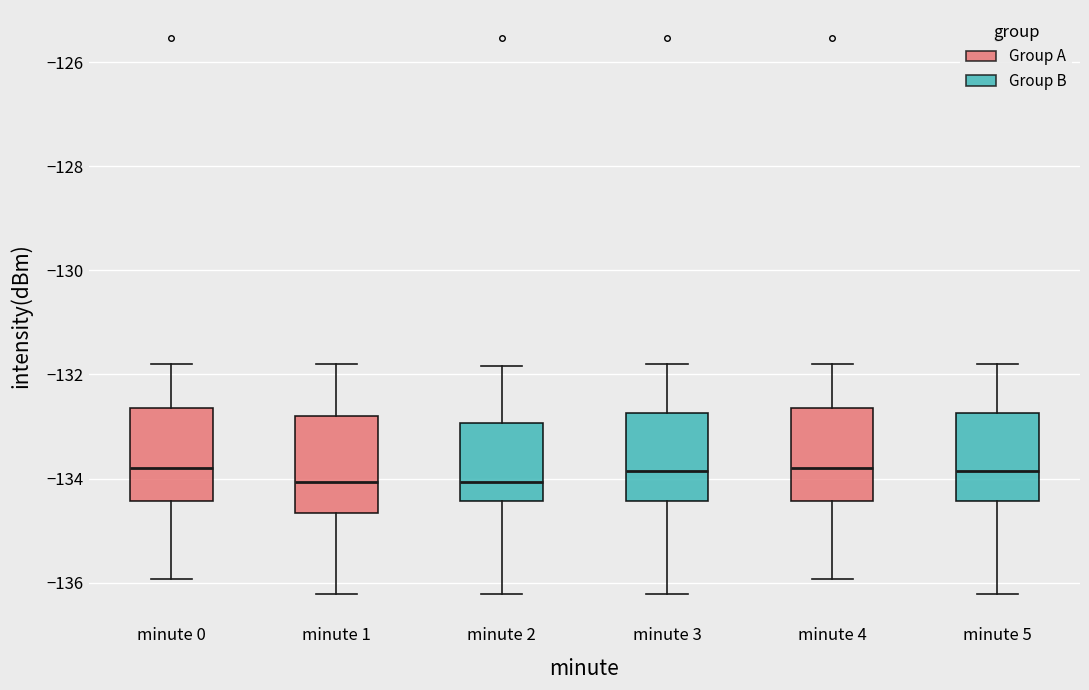

Reading left to right, transcribe this box plot: for each box, give where its median line is, the range the box spans, and where its two whiskers end, as read against the y-axis. The values are not printed on the chart, so give them approximately, as read against the axis.

minute 0: median -133.8, box -134.4 to -132.6, whiskers -136.0 to -131.8
minute 1: median -134.0, box -134.6 to -132.8, whiskers -136.2 to -131.8
minute 2: median -134.0, box -134.4 to -133.0, whiskers -136.2 to -131.8
minute 3: median -133.8, box -134.4 to -132.8, whiskers -136.2 to -131.8
minute 4: median -133.8, box -134.4 to -132.6, whiskers -136.0 to -131.8
minute 5: median -133.8, box -134.4 to -132.8, whiskers -136.2 to -131.8